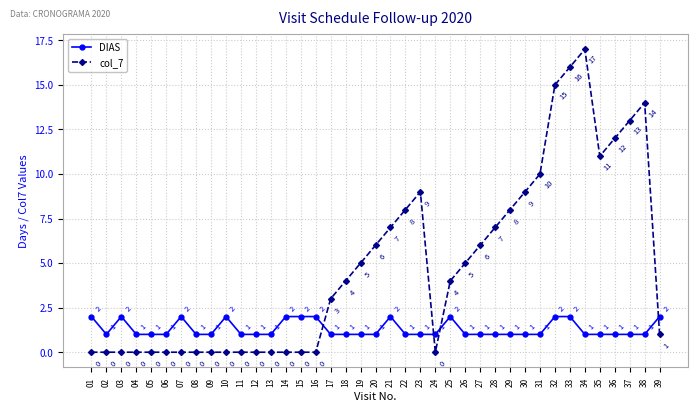

What is the total value across all series at 06?

1